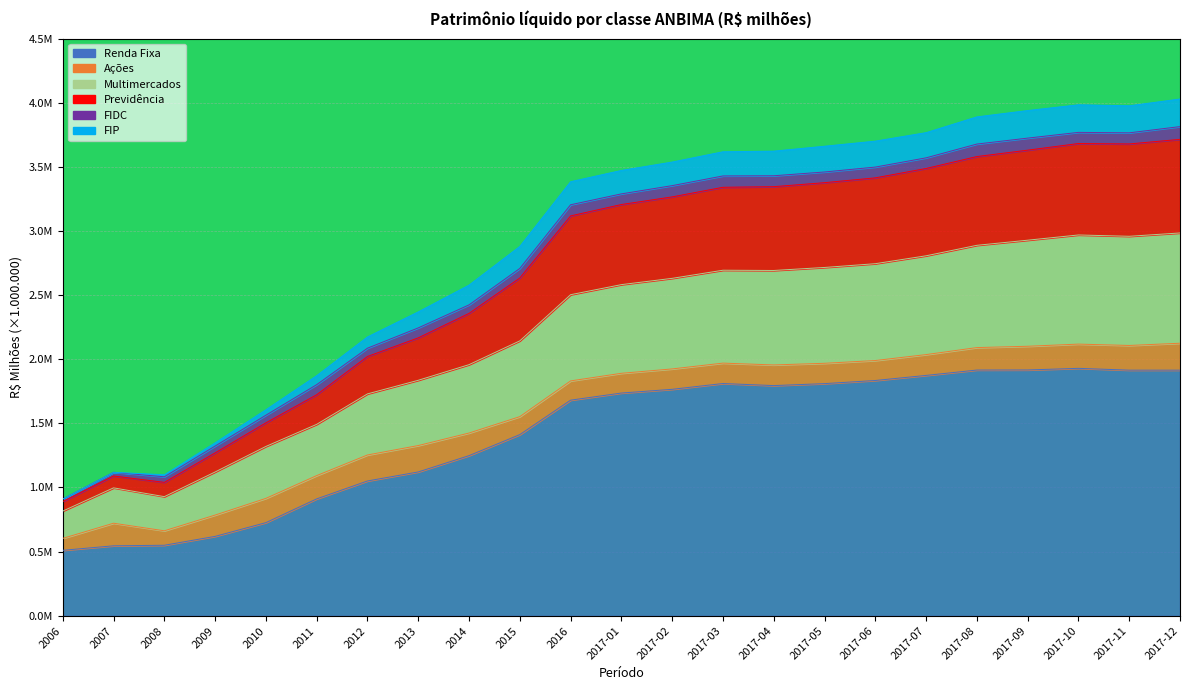

At which category does the chart reach its peak across all series?

2017-12